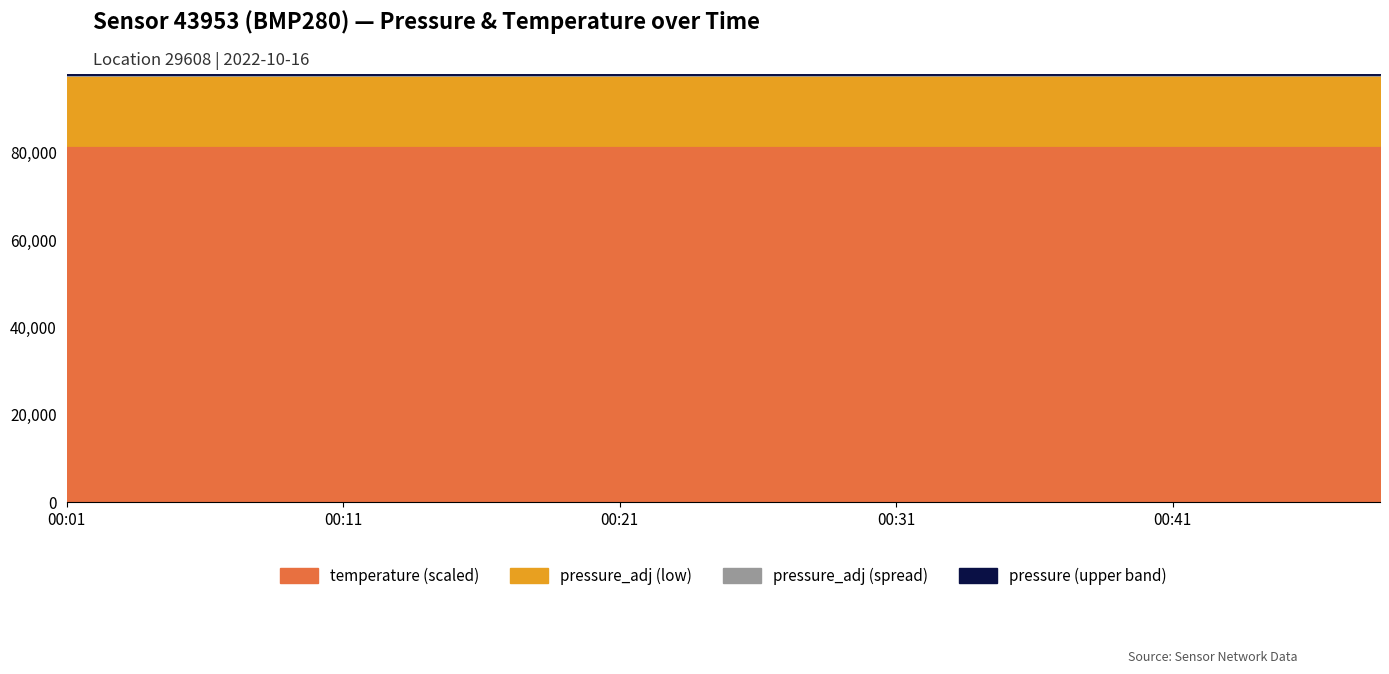

Reading left to right, list all the values displayed in this chart.

pressure: 00:01=97827.0	00:03=97834.0	00:06=97831.0	00:08=97832.0	00:11=97837.0	00:14=97842.0	00:16=97842.0	00:19=97852.0	00:21=97850.0	00:24=97857.0	00:26=97849.0	00:29=97862.0	00:31=97863.0	00:34=97872.0	00:36=97870.0	00:38=97870.0	00:41=97864.0	00:43=97860.0	00:46=97866.0	00:49=97865.0
pressure_adj: 00:01=97606.2	00:03=97596.9	00:06=97601.0	00:08=97600.5	00:11=97606.2	00:14=97602.3	00:16=97611.1	00:19=97612.1	00:21=97619.1	00:24=97623.3	00:26=97623.3	00:29=97625.2	00:31=97632.2	00:34=97635.8	00:36=97640.2	00:38=97632.3	00:41=97633.2	00:43=97633.2	00:46=97631.0	00:49=97625.3
temperature: 00:01=27.2	00:03=27.2	00:06=27.2	00:08=27.2	00:11=27.2	00:14=27.2	00:16=27.2	00:19=27.2	00:21=27.2	00:24=27.2	00:26=27.2	00:29=27.2	00:31=27.2	00:34=27.2	00:36=27.2	00:38=27.2	00:41=27.2	00:43=27.2	00:46=27.2	00:49=27.2